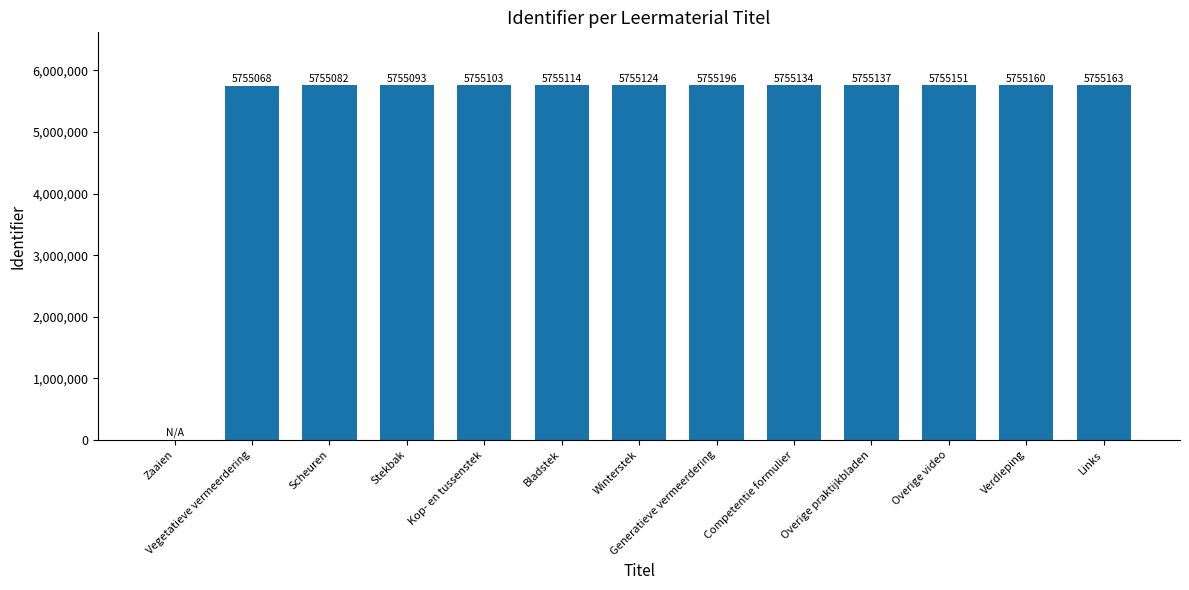

Reading left to right, what are all the values shown in this chart?

0	5755068	5755082	5755093	5755103	5755114	5755124	5755196	5755134	5755137	5755151	5755160	5755163